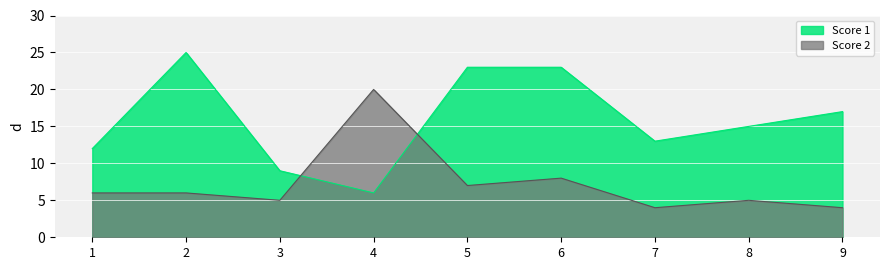

True or false: Score 1 and Score 2 intersect in this chart.

True